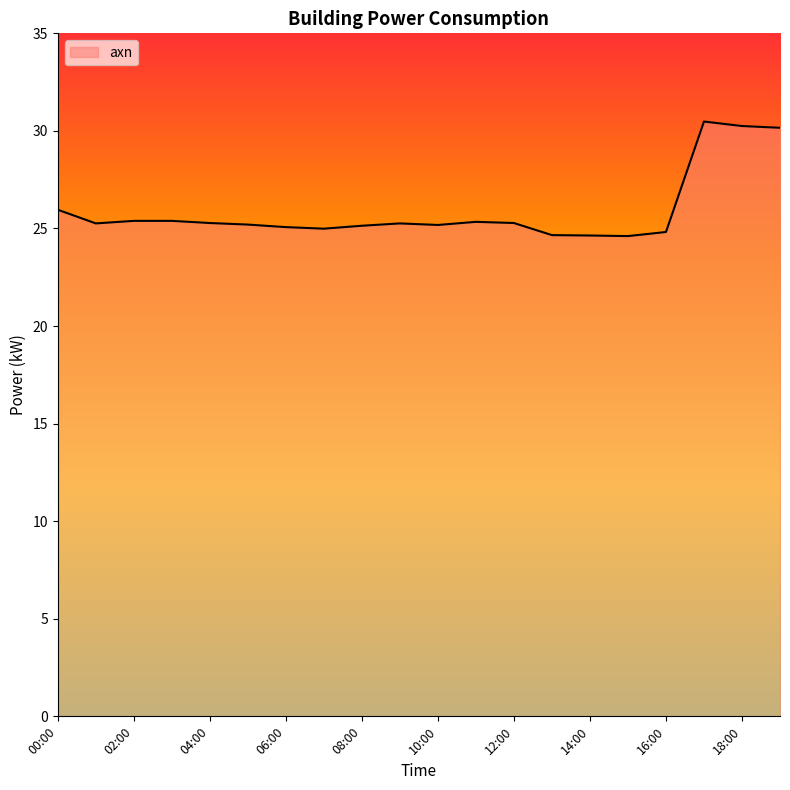

Rank the categories by value from lowest to highest.

15:00, 14:00, 13:00, 16:00, 07:00, 06:00, 08:00, 10:00, 05:00, 01:00, 09:00, 04:00, 12:00, 11:00, 02:00, 03:00, 00:00, 19:00, 18:00, 17:00